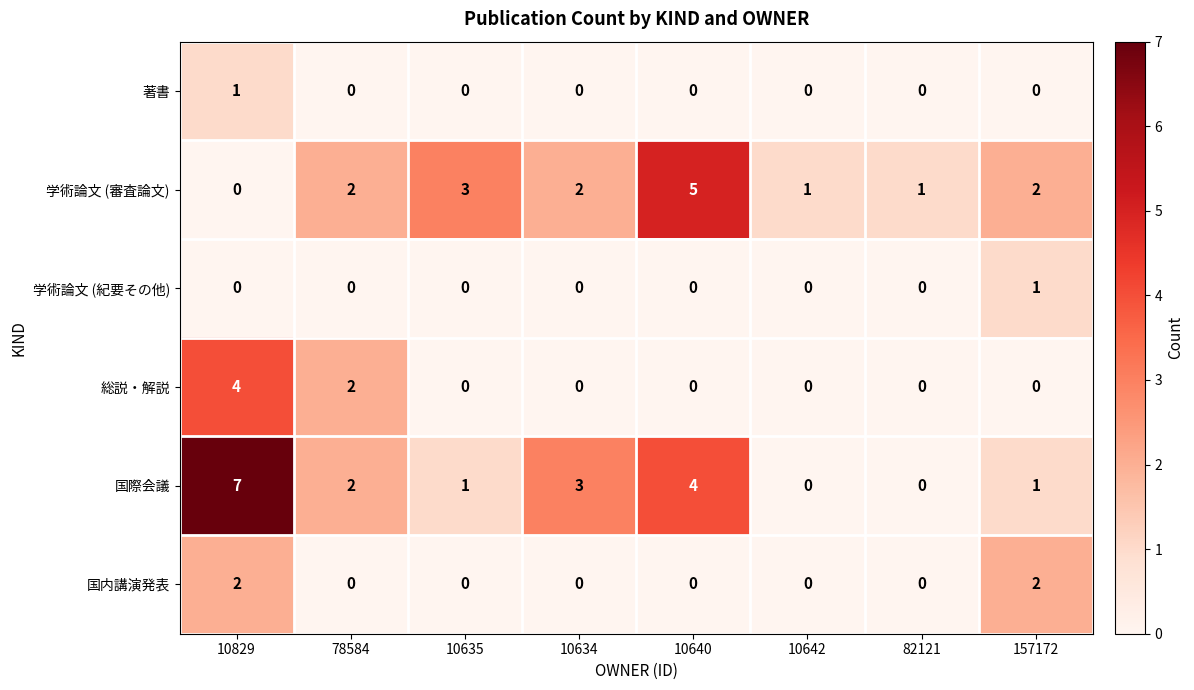

How many 学術論文 (審査論文) values are between 1 and 3?

6